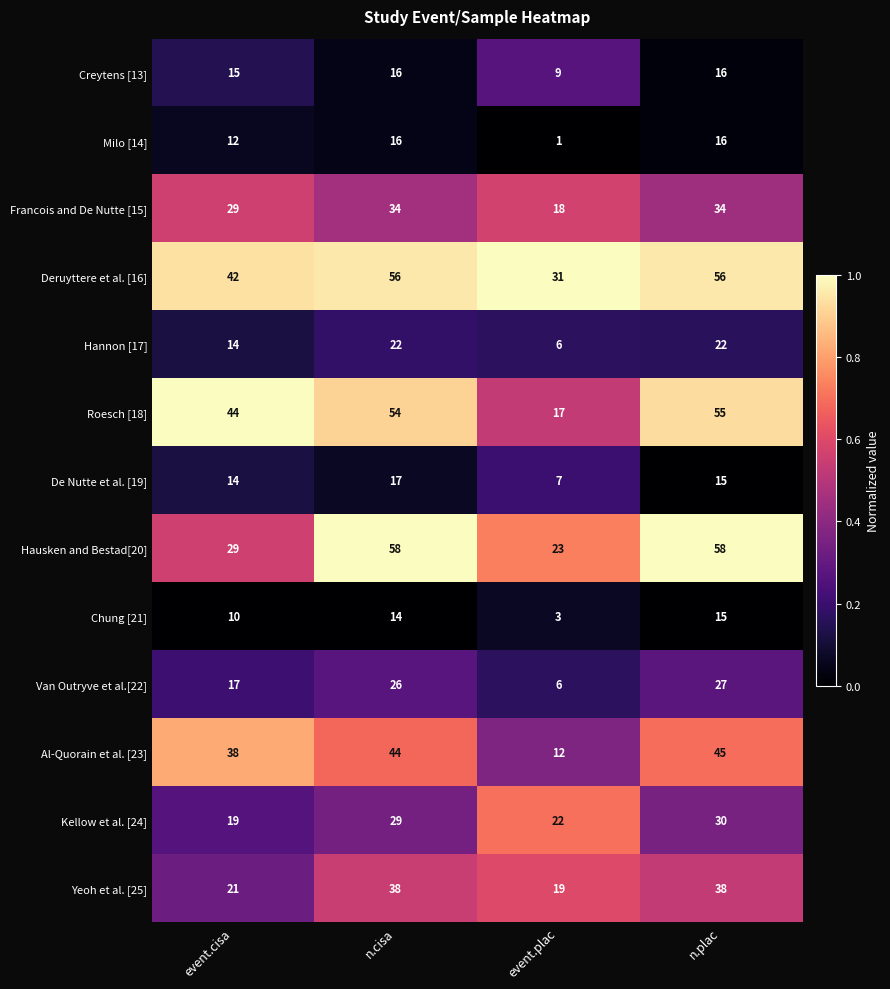

List the labels in order of De Nutte et al. [19] value, largest first.

n.cisa, n.plac, event.cisa, event.plac